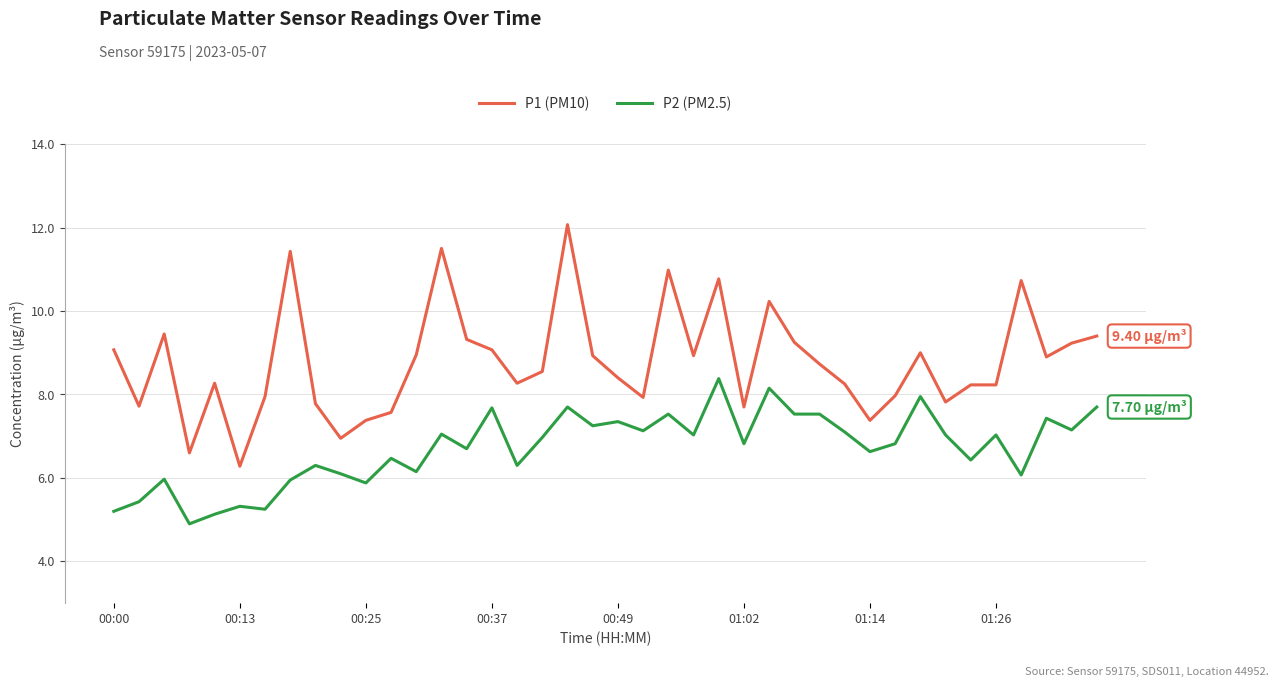

List the series in order of their overall mean, lowest first.

P2 (PM2.5), P1 (PM10)